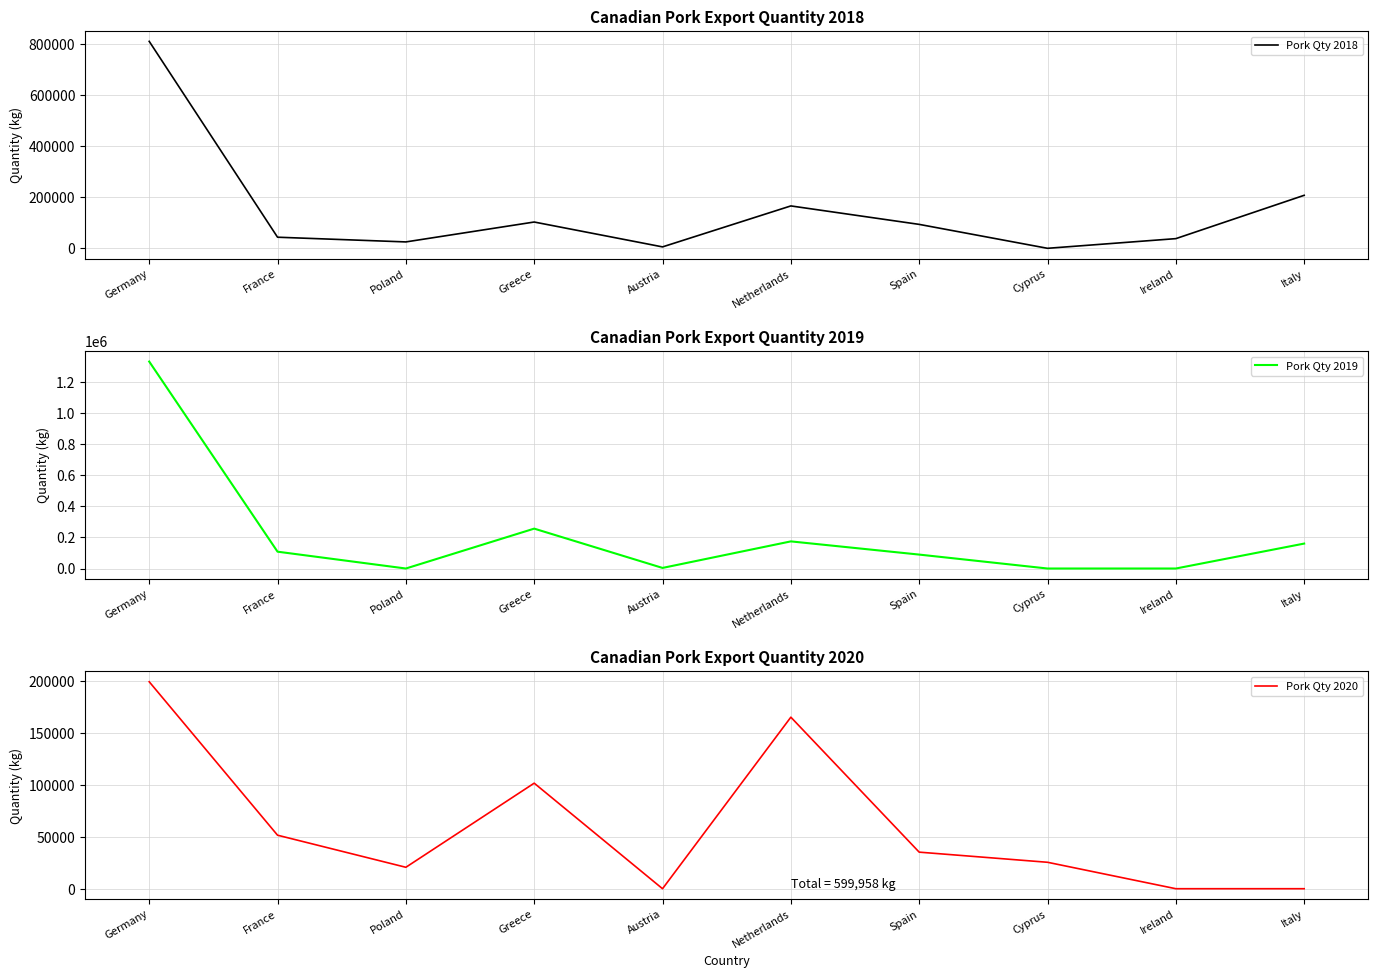

Which has a higher value, France or Netherlands?

Netherlands